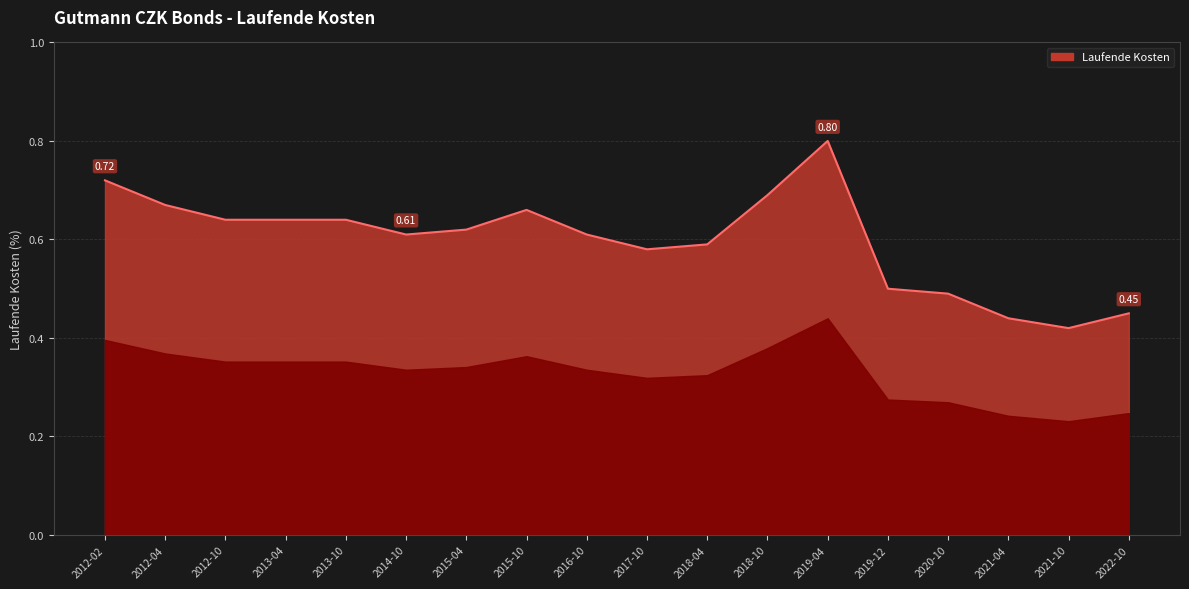

Between 2019-12 and 2012-04, which is larger?

2012-04